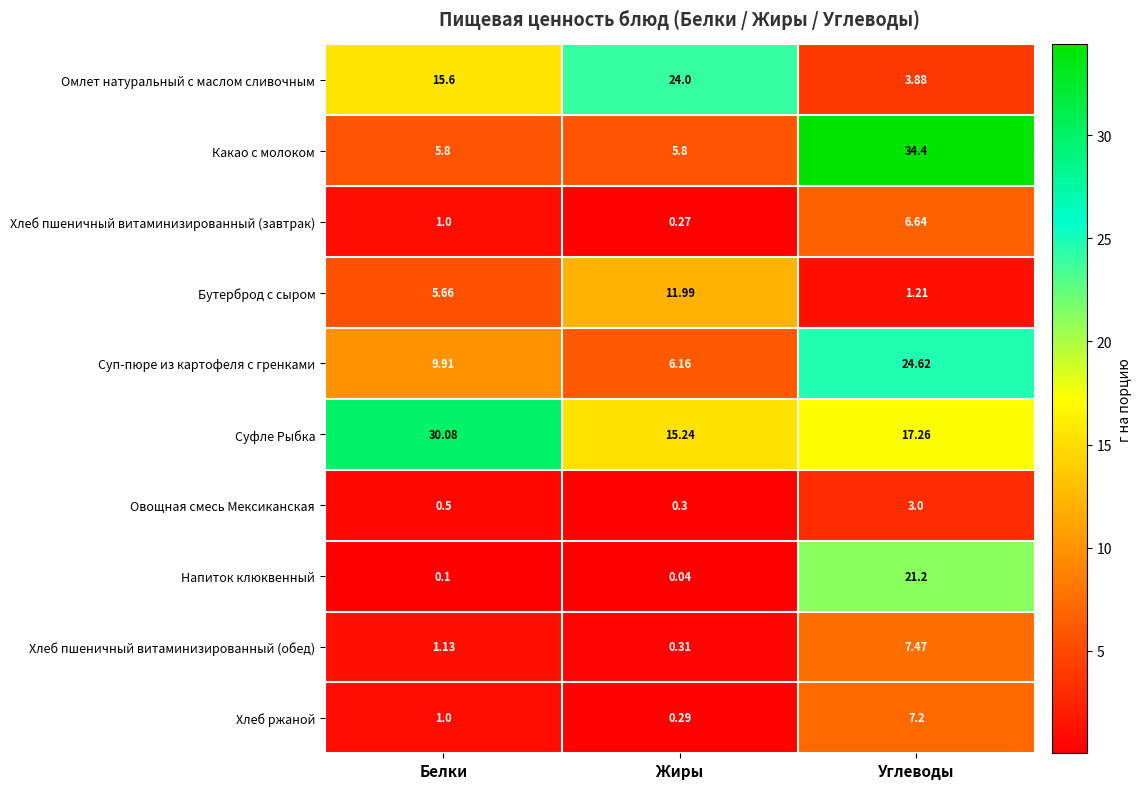

Count the number of categories in the chart.

3